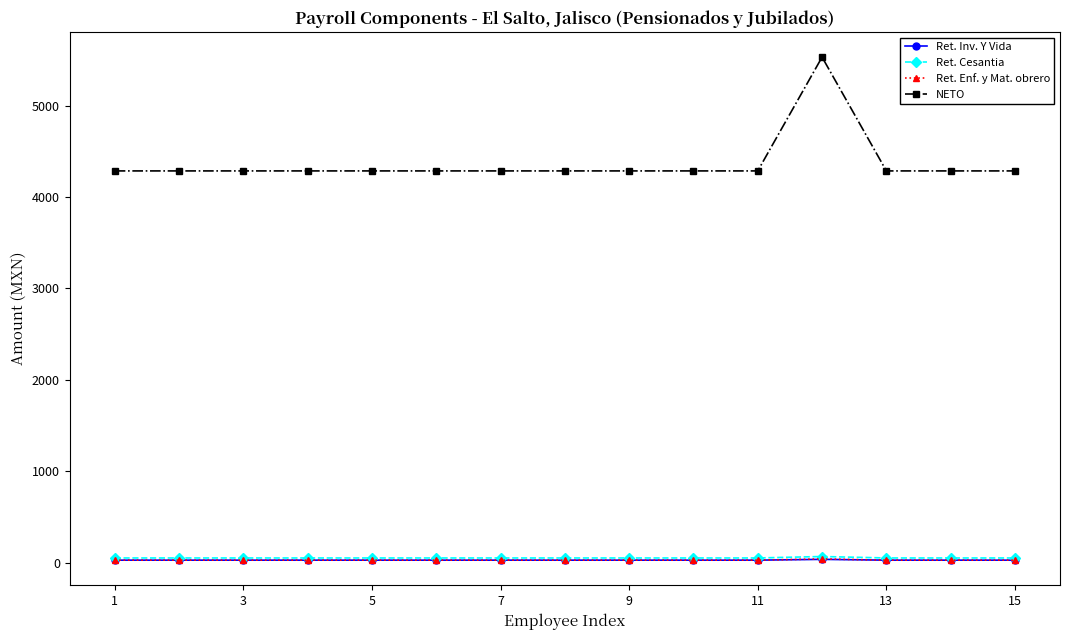

Does the chart display data point markers on the line(s)?

Yes